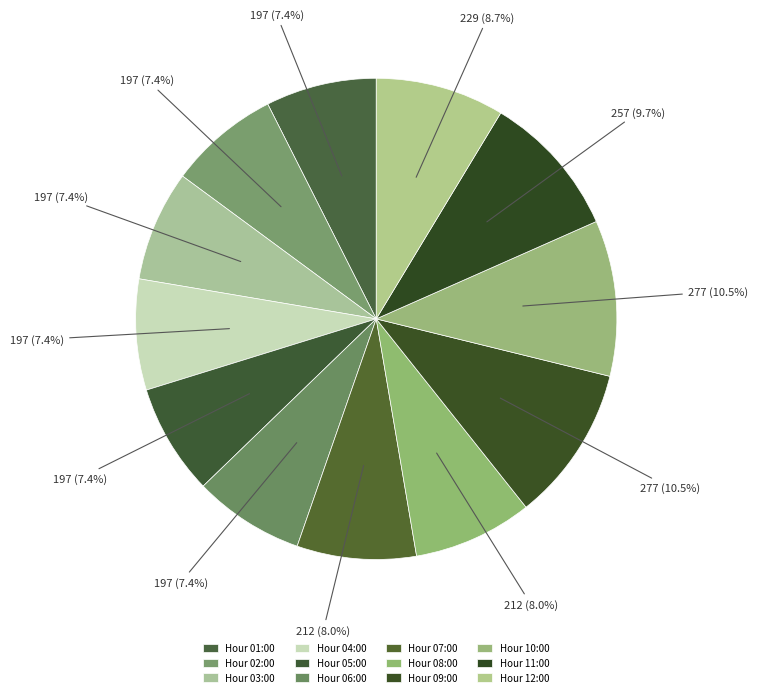

How many slices are in this pie chart?

12